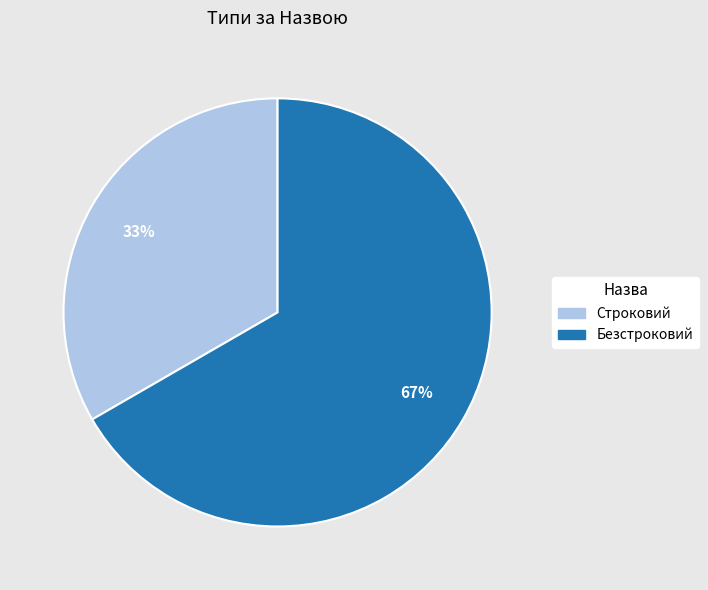

What is the smallest slice in the pie chart?

Строковий